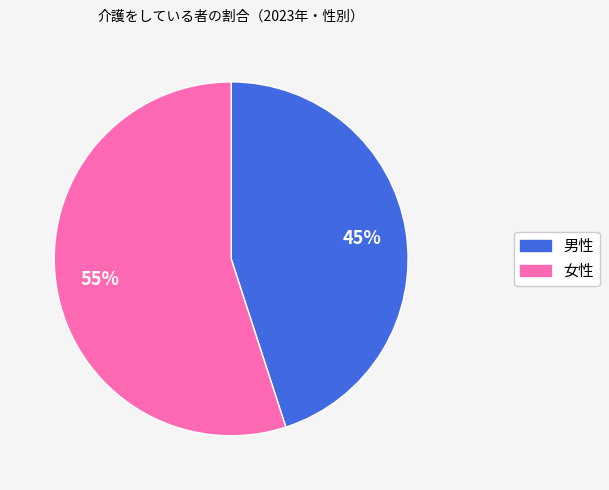

Which category has the biggest portion of the pie?

女性